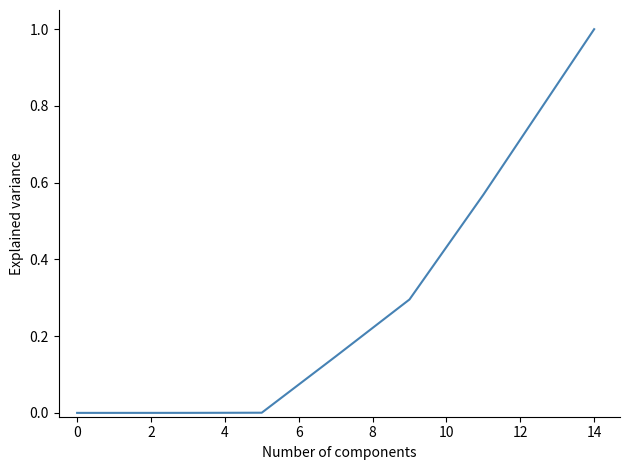

What is the difference between the maximum and minimum values?

1.0